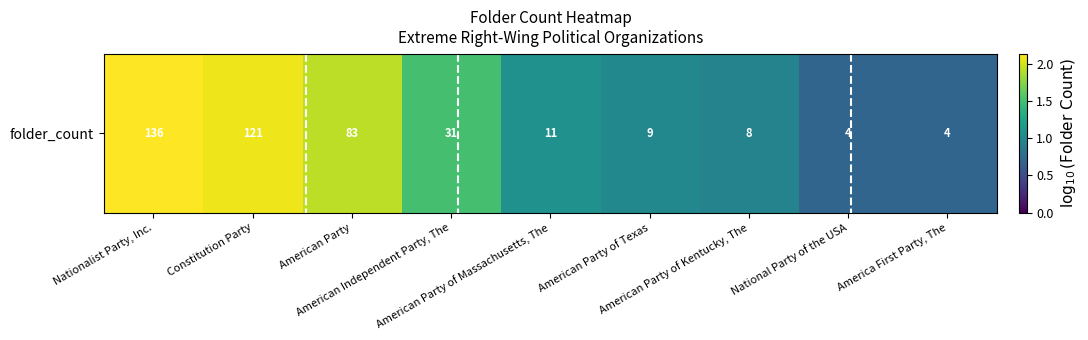

At which label is the value closest to 1?

American Party of Texas